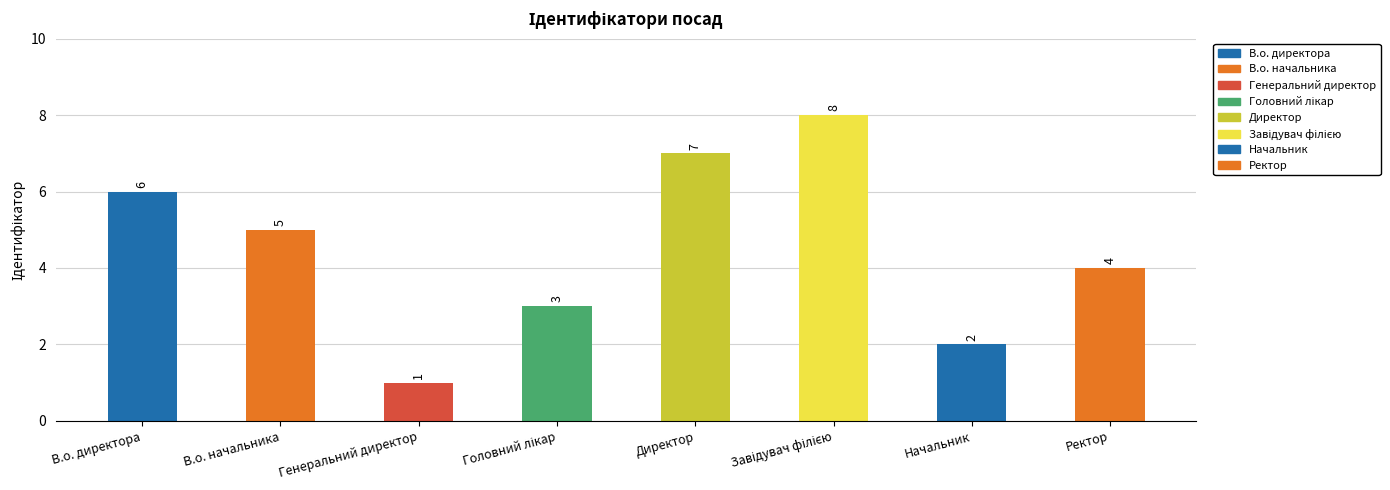

Between В.о. начальника and Генеральний директор, which is larger?

В.о. начальника